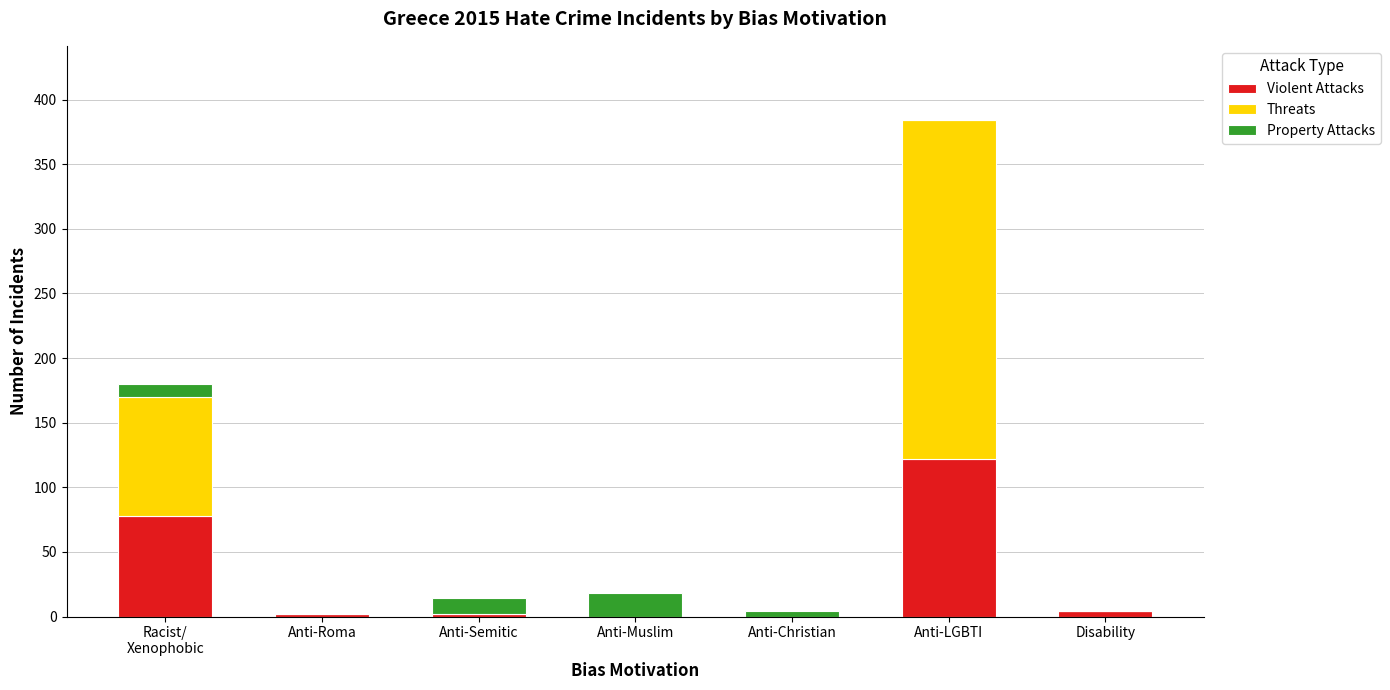

What is the maximum value for Violent Attacks?

122